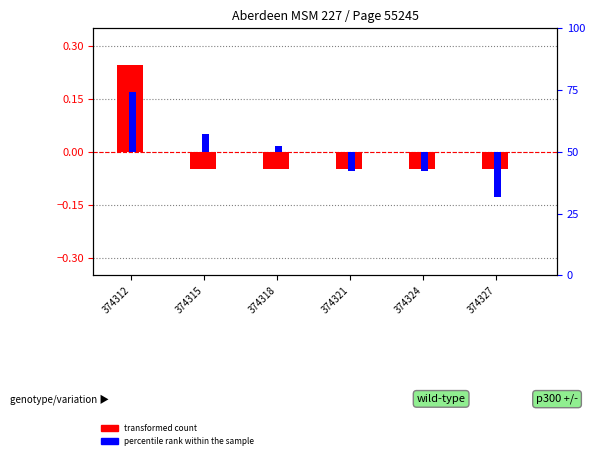

Rank the categories by percentile rank within the sample value from highest to lowest.

374312, 374315, 374318, 374321, 374324, 374327